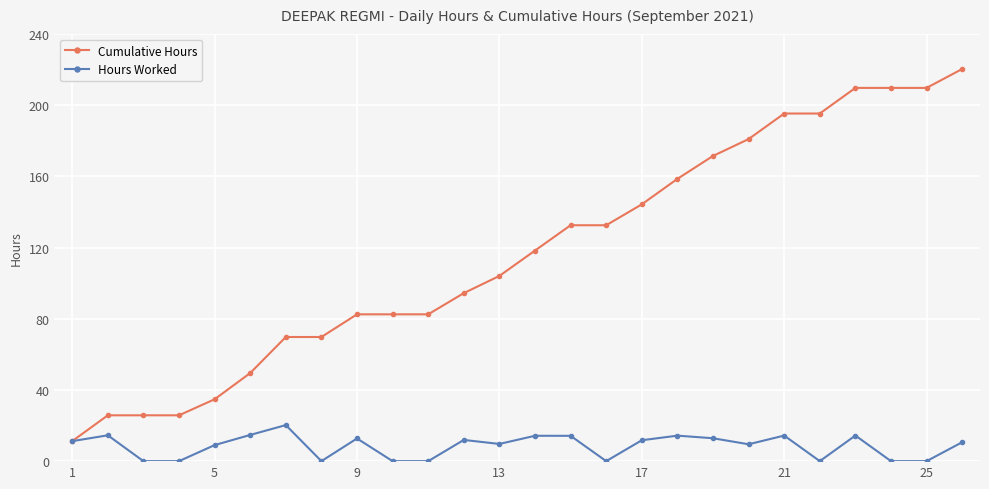

Which series has the largest total across all categories?

Cumulative Hours